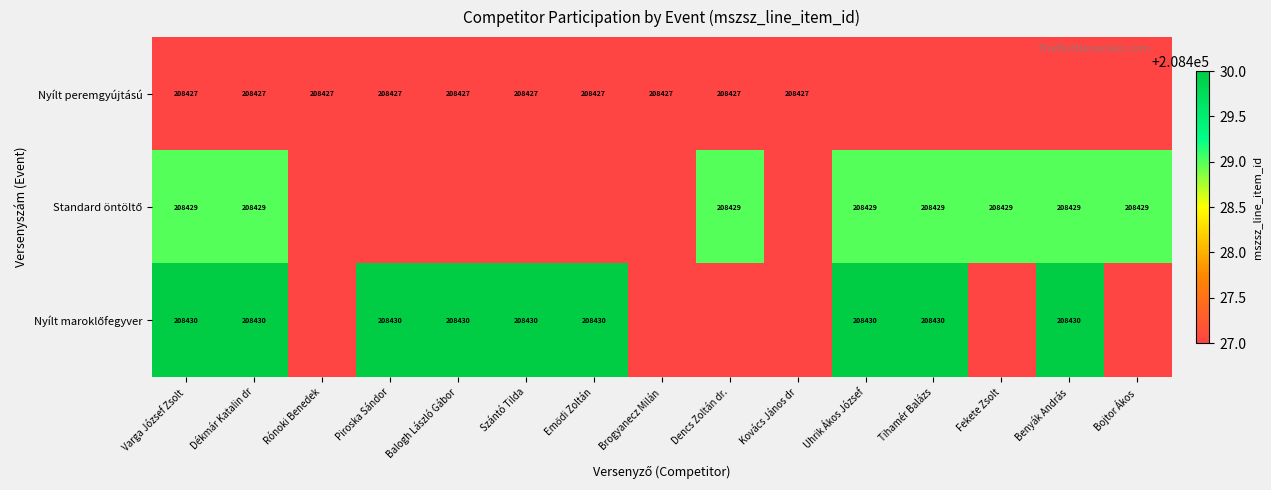

Which series has the largest total across all categories?

Nyílt peremgyújtású